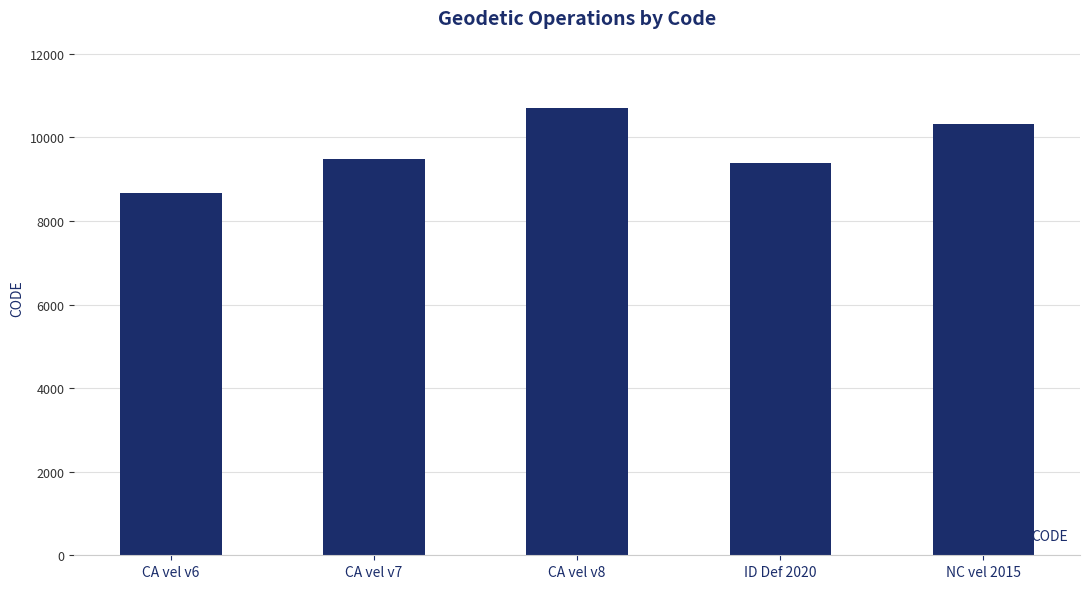

How many data points does each series have?

5